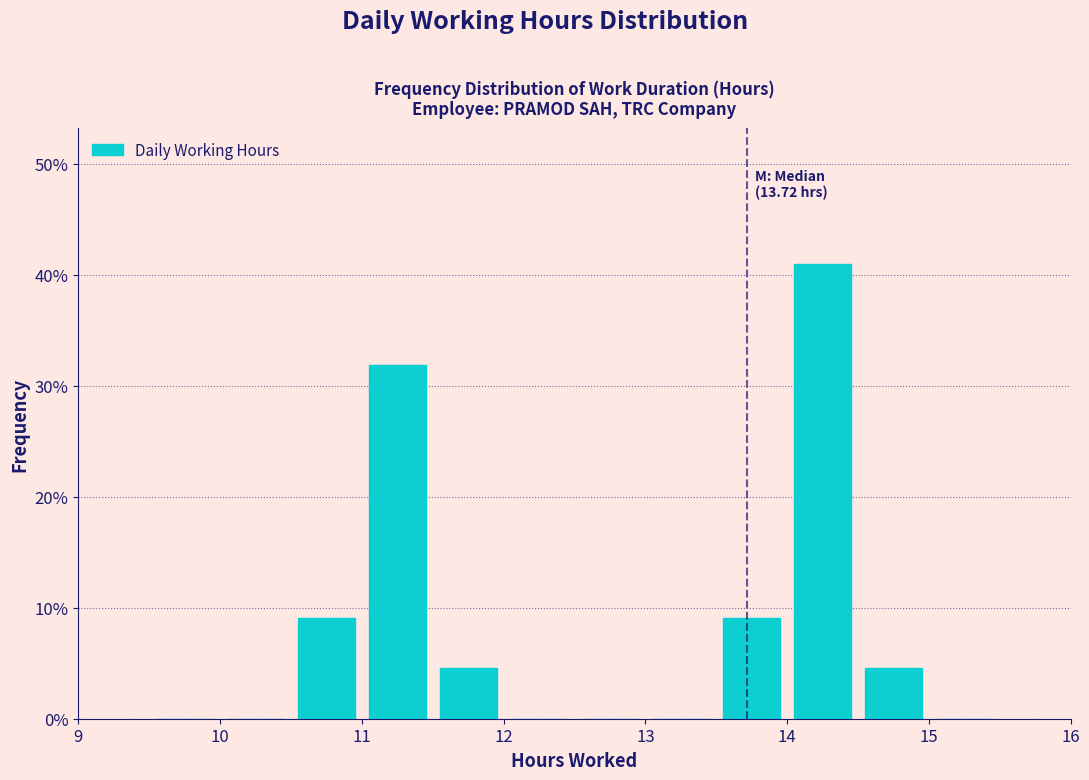

Which range on the x-axis has the tallest bar?

14.0 to 14.5